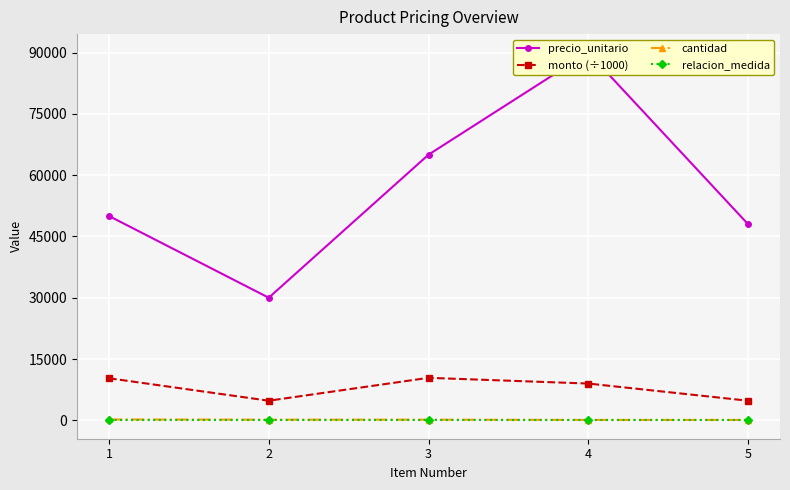

What is the sum of the relacion_medida values at 2 and 4?

2